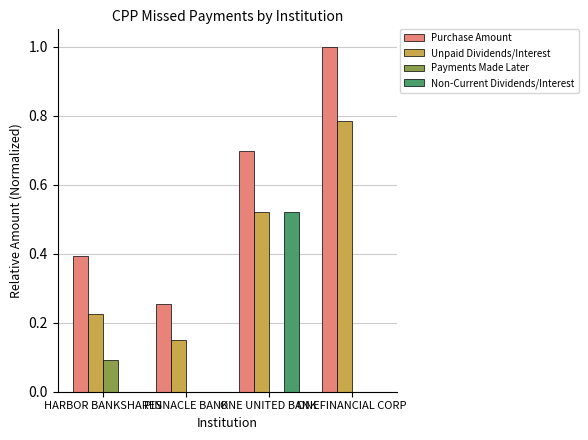

Which series has the largest total across all categories?

Purchase Amount